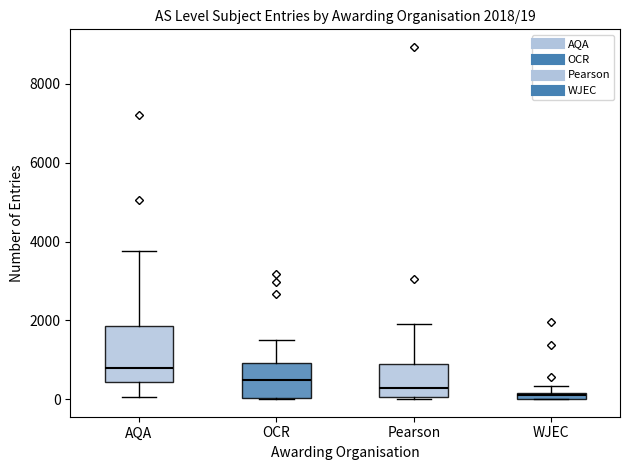

Which box is the tallest, from its lower edge to its upper edge?

AQA